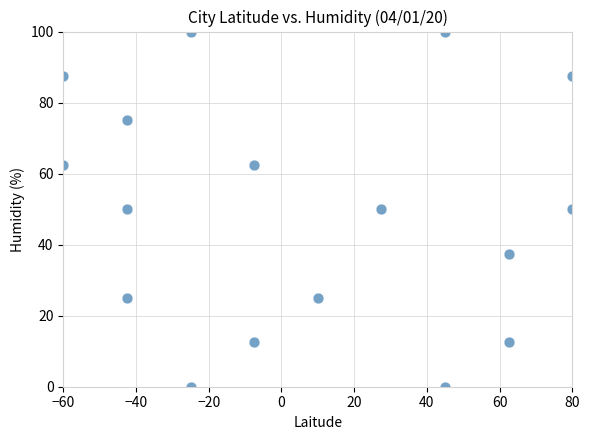

What is the range of Y values (max minus min)?

100.0